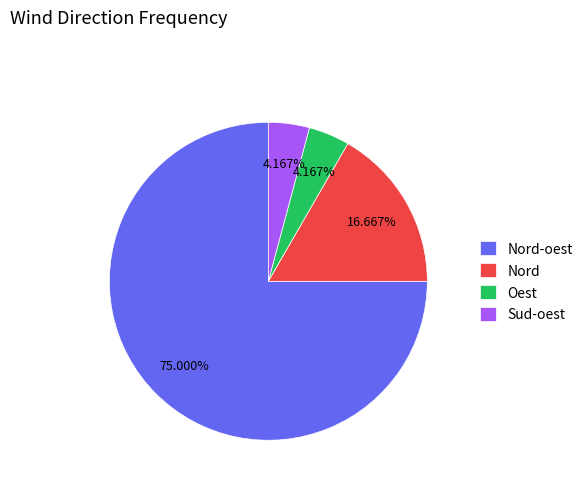

How many slices are in this pie chart?

4